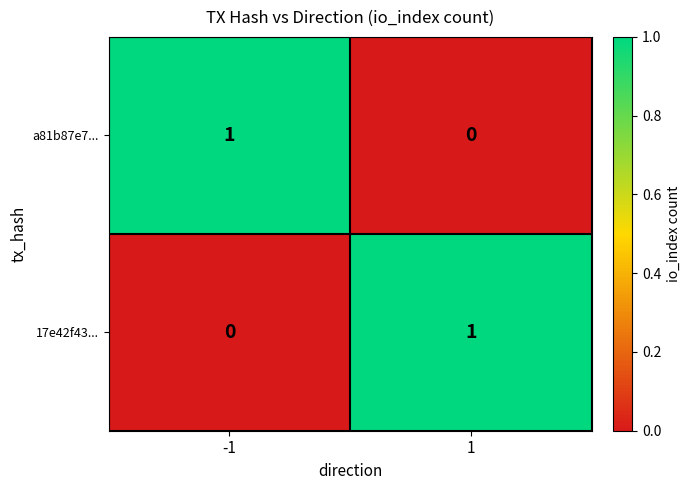

List the labels in order of a81b87e7... value, smallest first.

1, -1